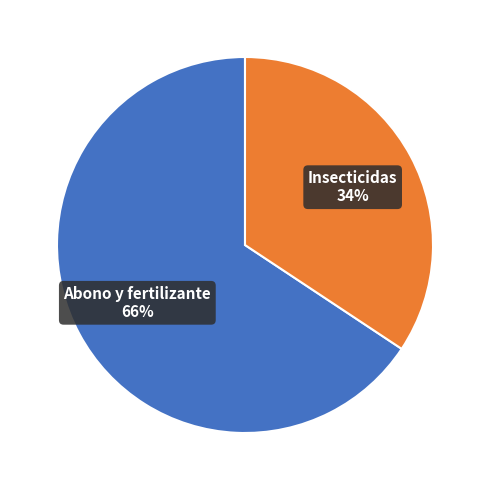

How many slices are in this pie chart?

2